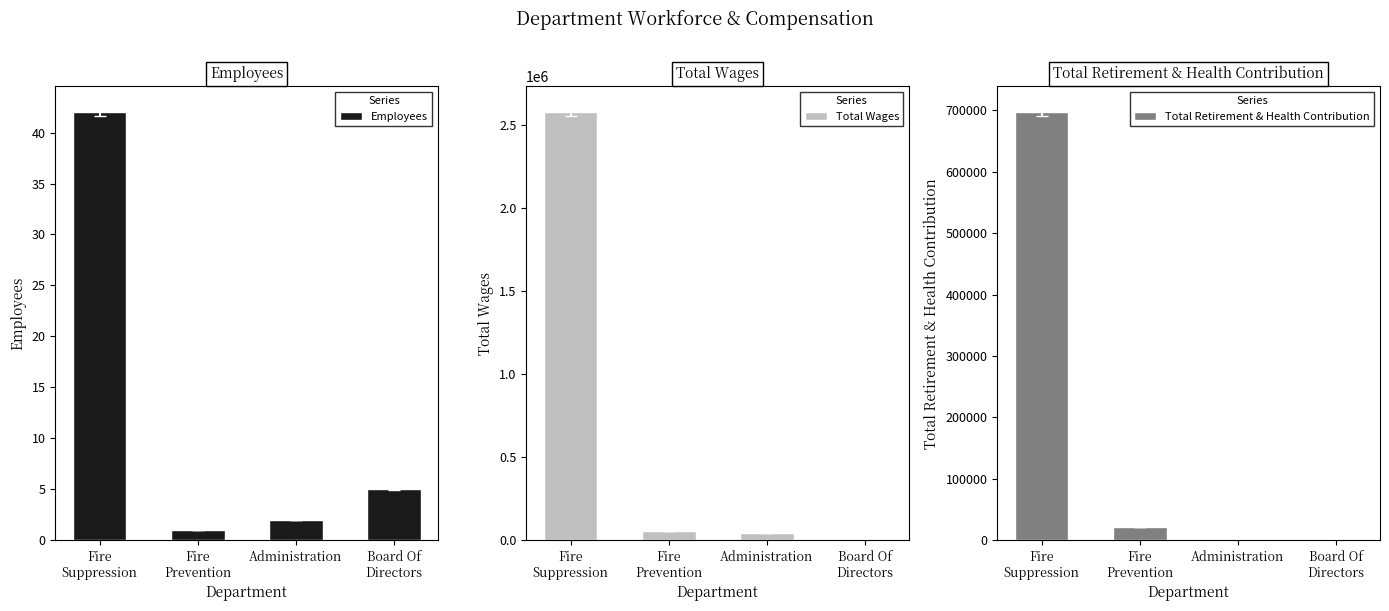

What is the sum of the Total Retirement & Health Contribution values at Fire
Prevention and Administration?

22738